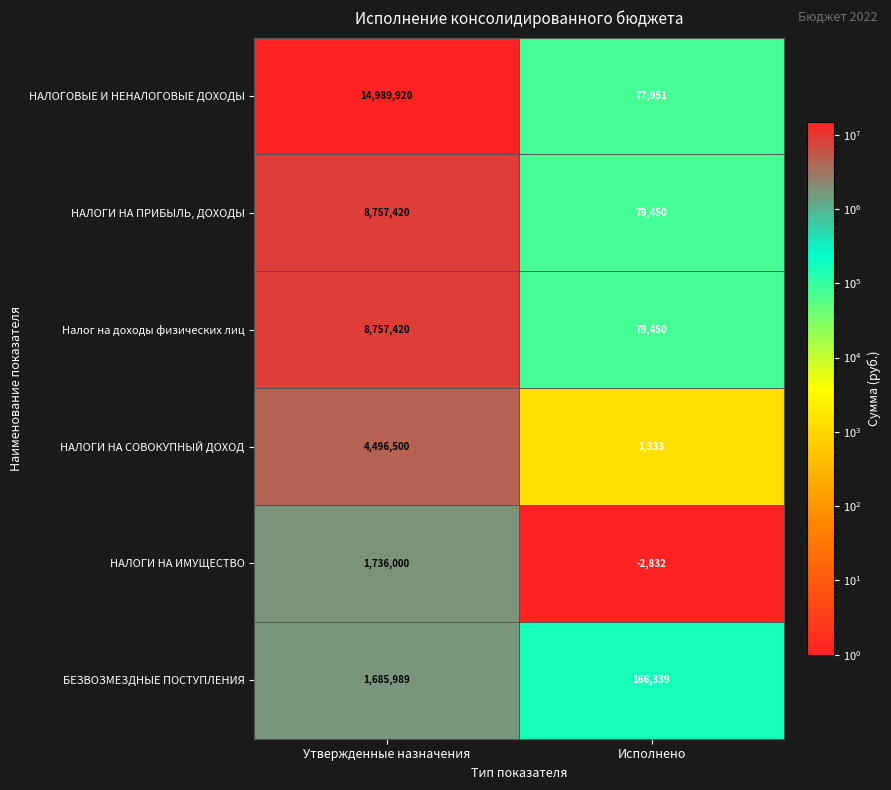

At which category is the sum across all series the highest?

Утвержденные назначения